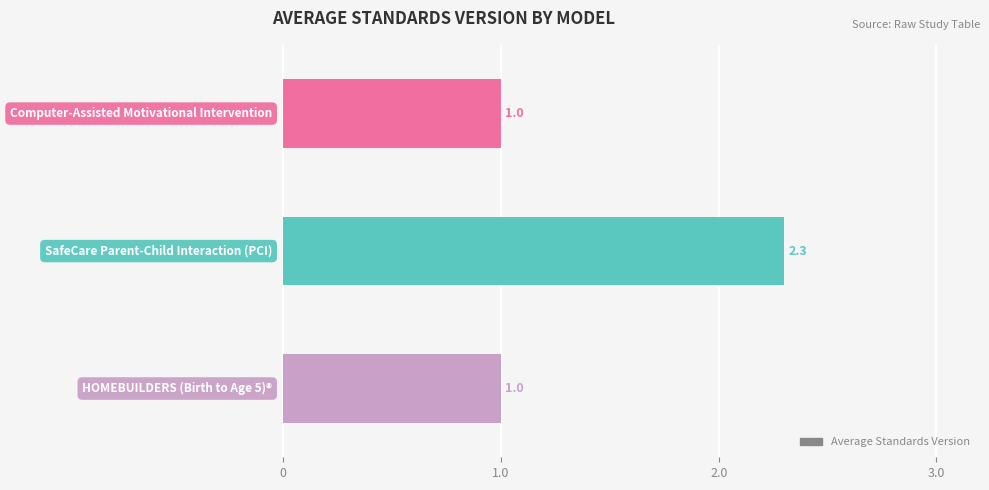

What is the average value?

1.4